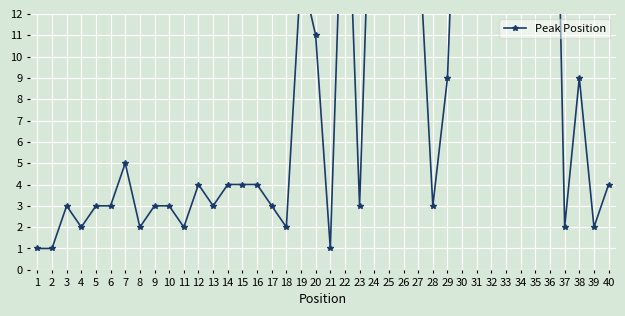

List the labels in order of value, largest first.

36, 35, 34, 31, 30, 33, 26, 25, 32, 24, 22, 27, 19, 20, 29, 38, 7, 12, 14, 15, 16, 40, 3, 5, 6, 9, 10, 13, 17, 23, 28, 4, 8, 11, 18, 37, 39, 1, 2, 21